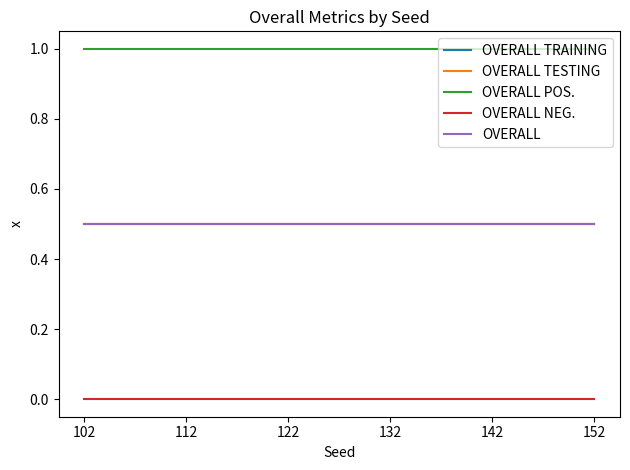

Does the chart display data point markers on the line(s)?

No